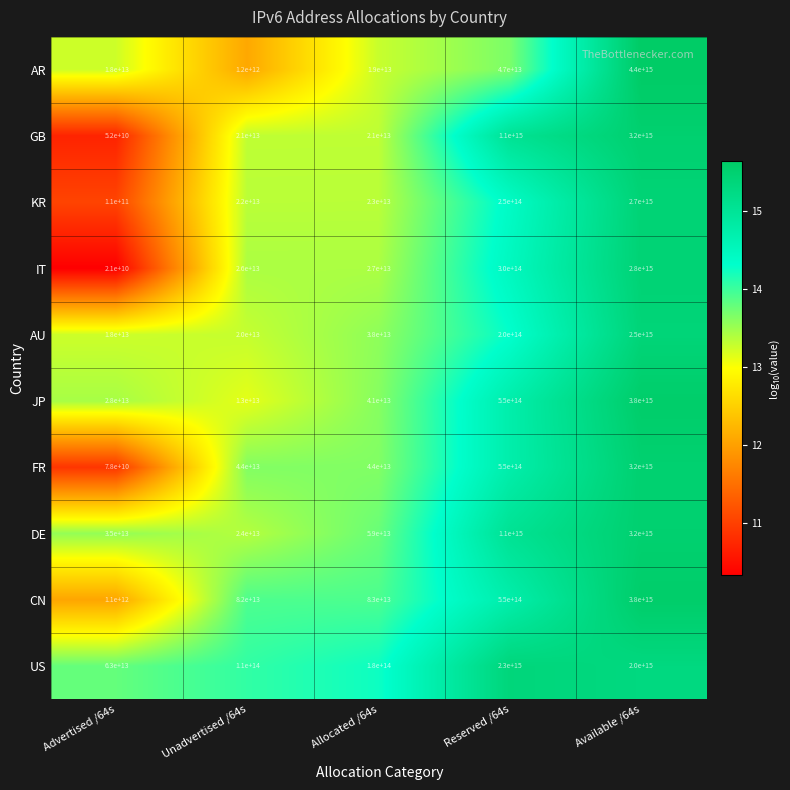

Where is DE nearest to the value 1612000000000000?

Reserved /64s